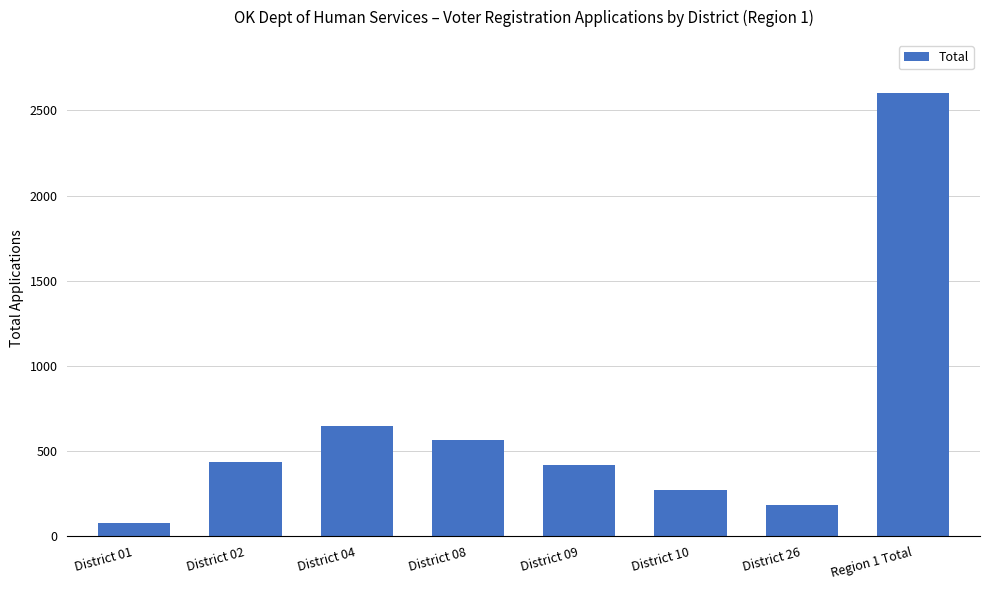

What is the sum of all values?

5204